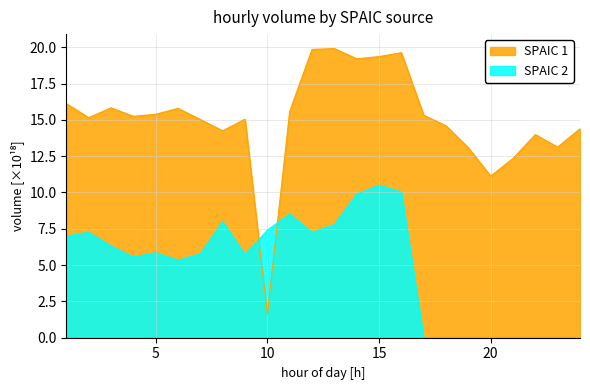

What is the maximum value shown in the chart?

19.9